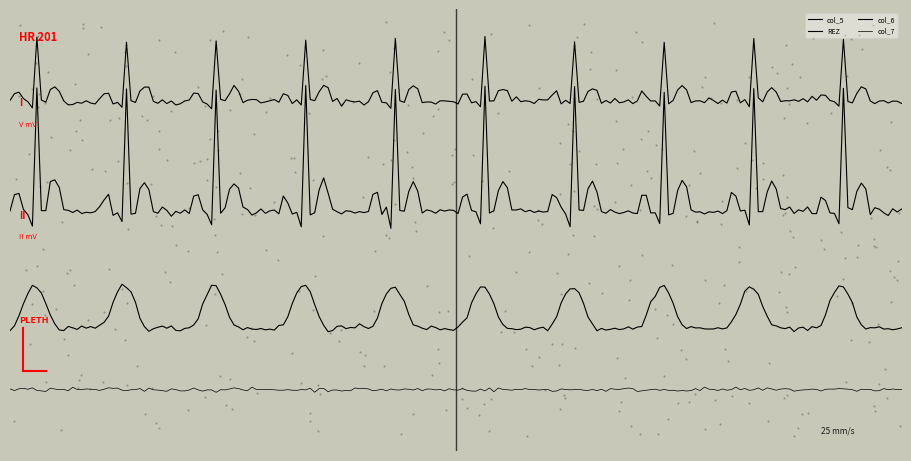

Which series has the largest Y range (max minus min)?

col_5